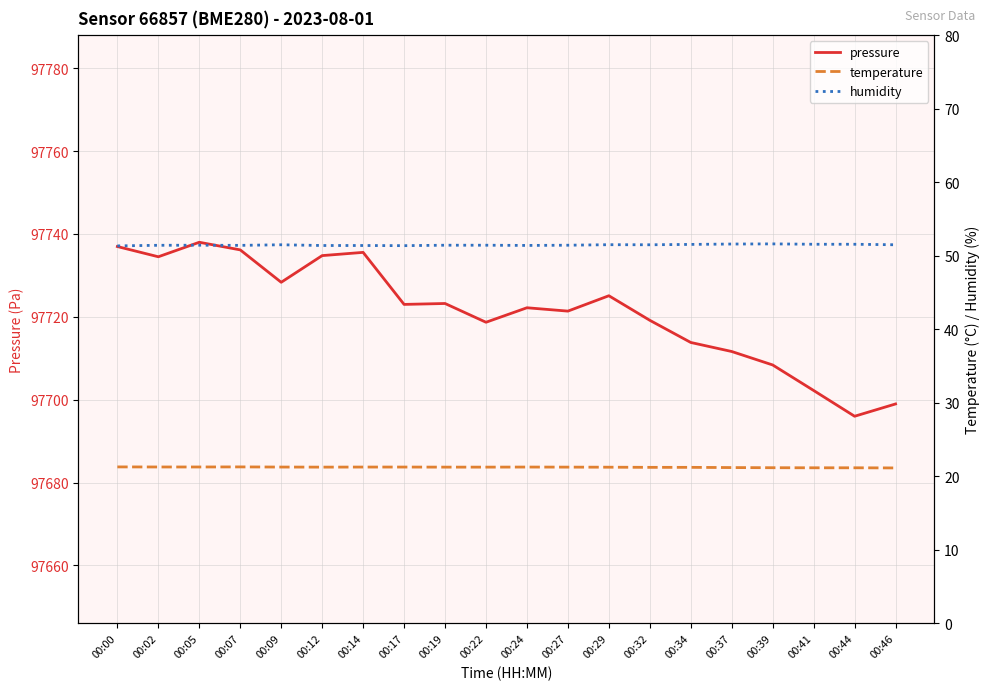

At which label does temperature reach its peak?

00:00